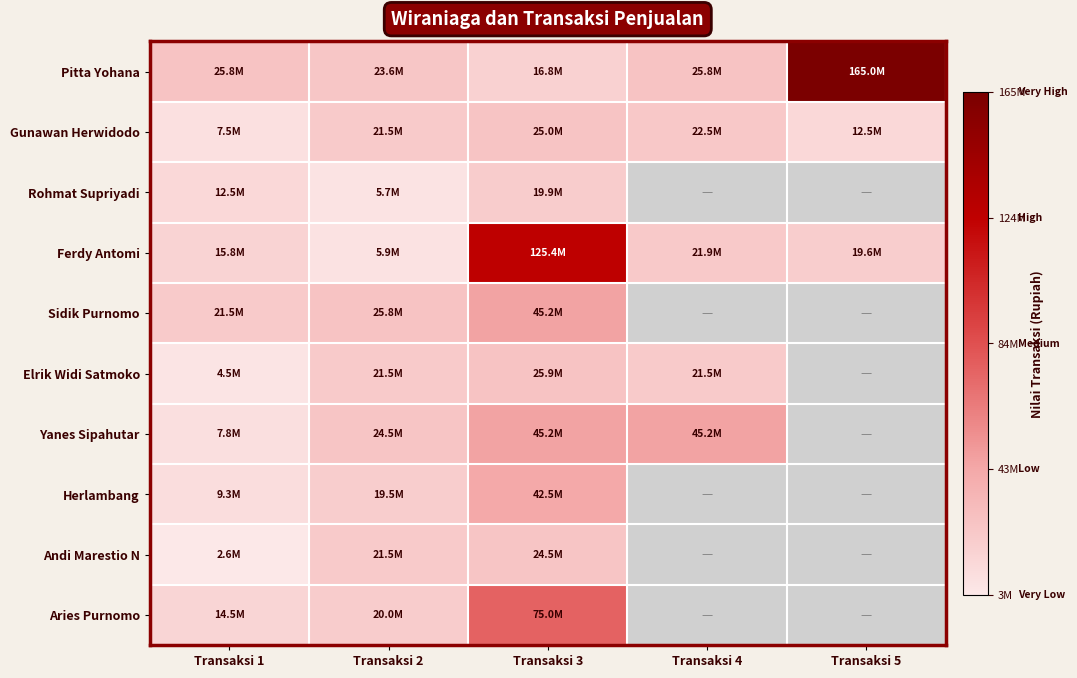

Which category has the lowest value in the Gunawan Herwidodo series?

Transaksi 1